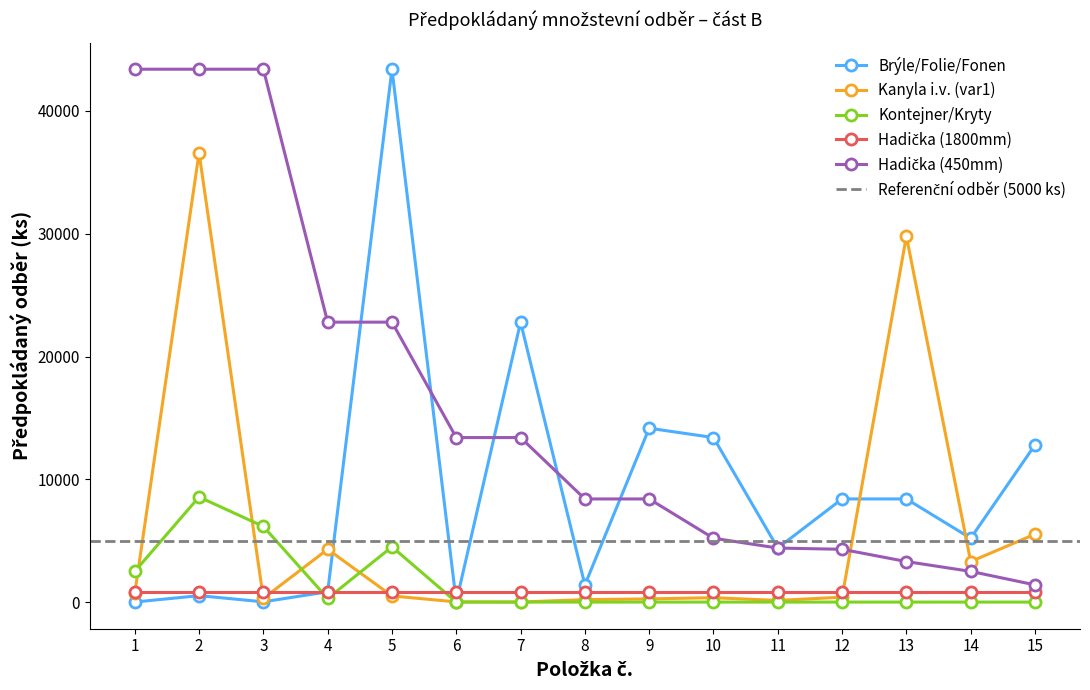

What is the difference between the maximum and minimum values in the Hadička (450mm) series?

42000